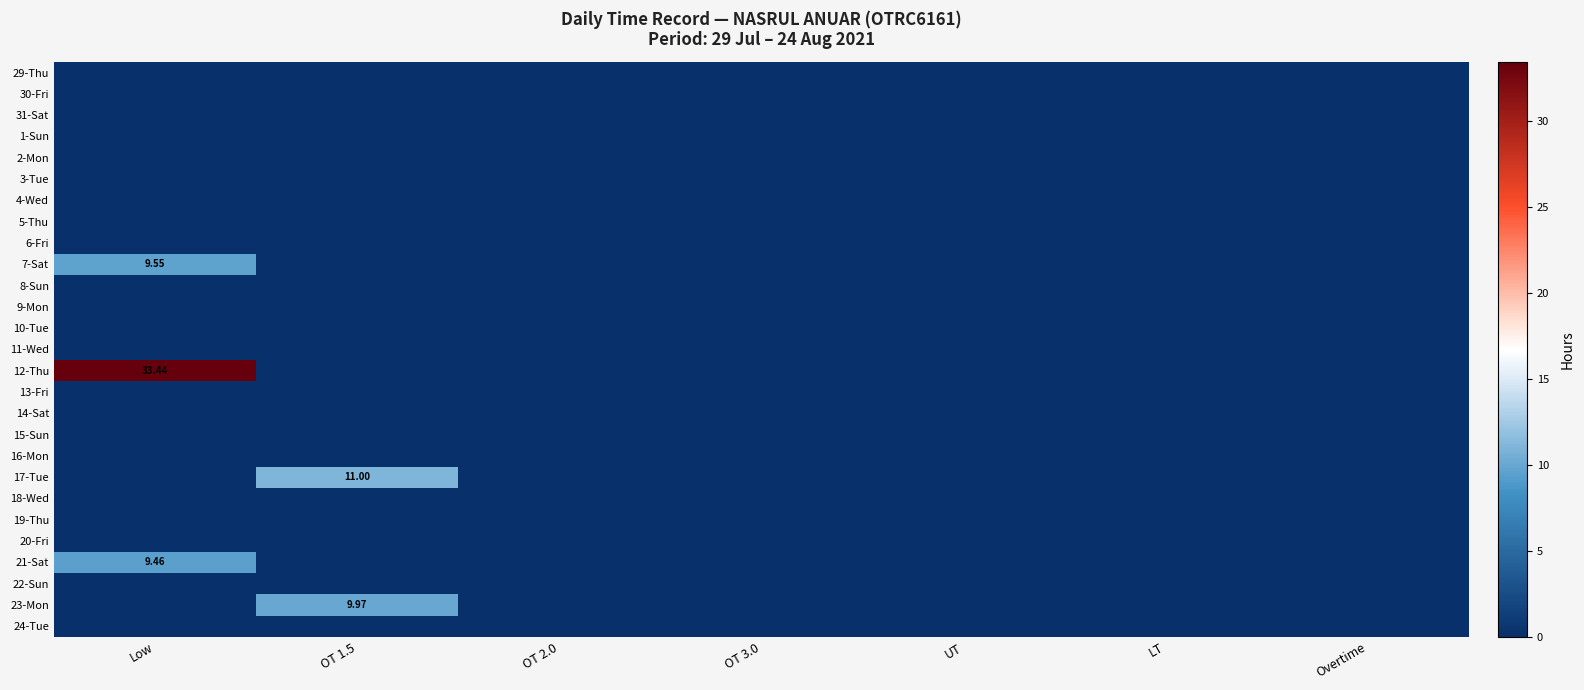

Which series has the widest spread of values?

12-Thu